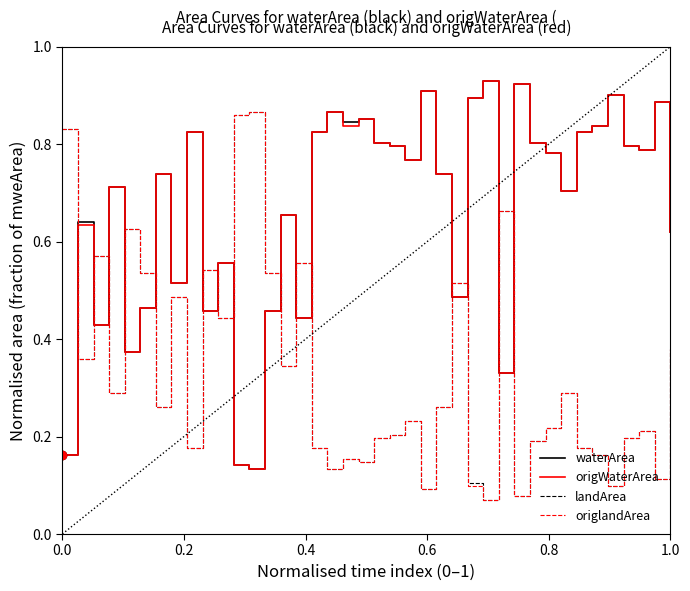

True or false: waterArea and landArea intersect in this chart.

True